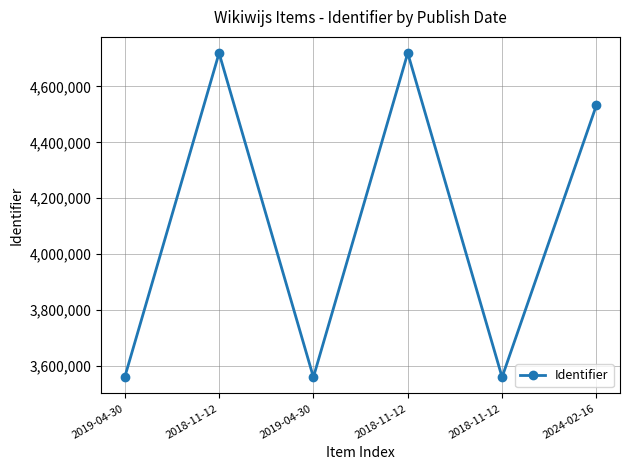

How many points are higher than both their immediate neighbors (excluding endpoints)?

2